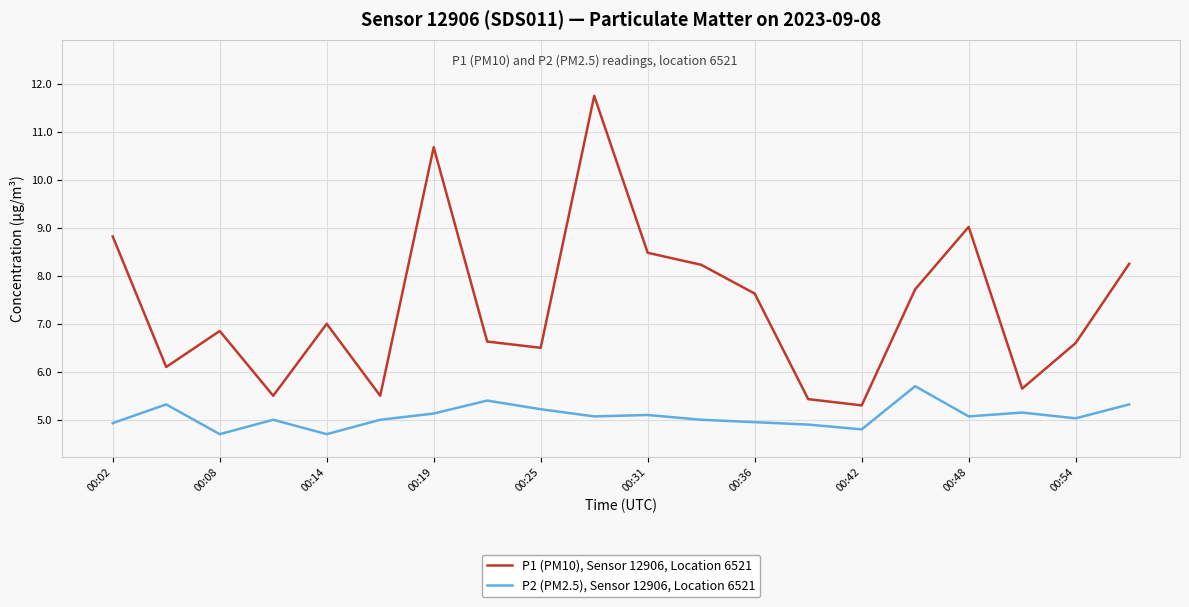

True or false: P2 (PM2.5), Sensor 12906, Location 6521 and P1 (PM10), Sensor 12906, Location 6521 cross at least once.

False